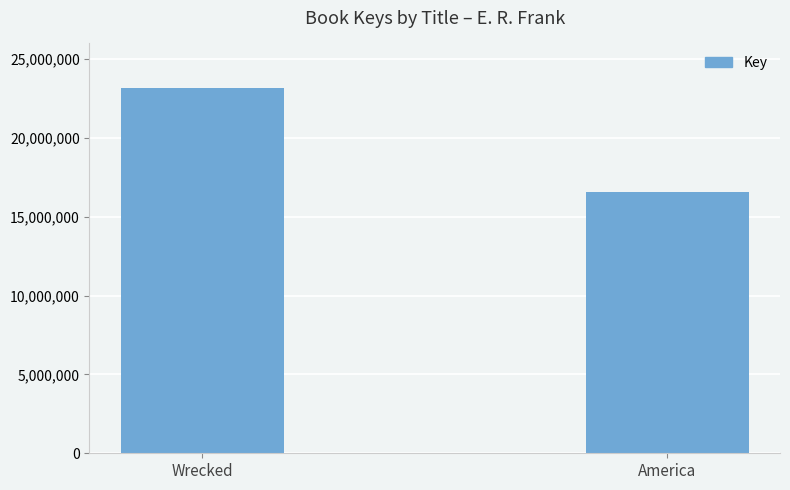

Count the values in the range 16606756 to 23200245.

2